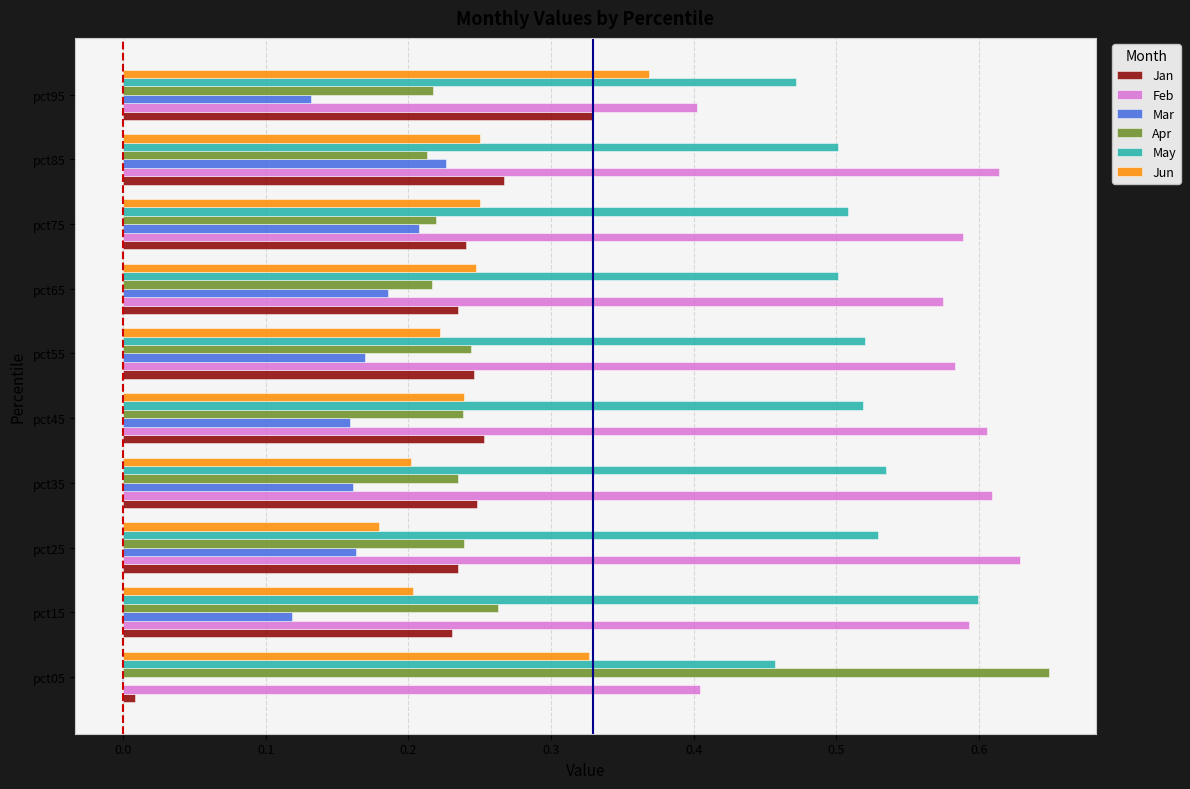

What is the sum of all Jan values?

2.3